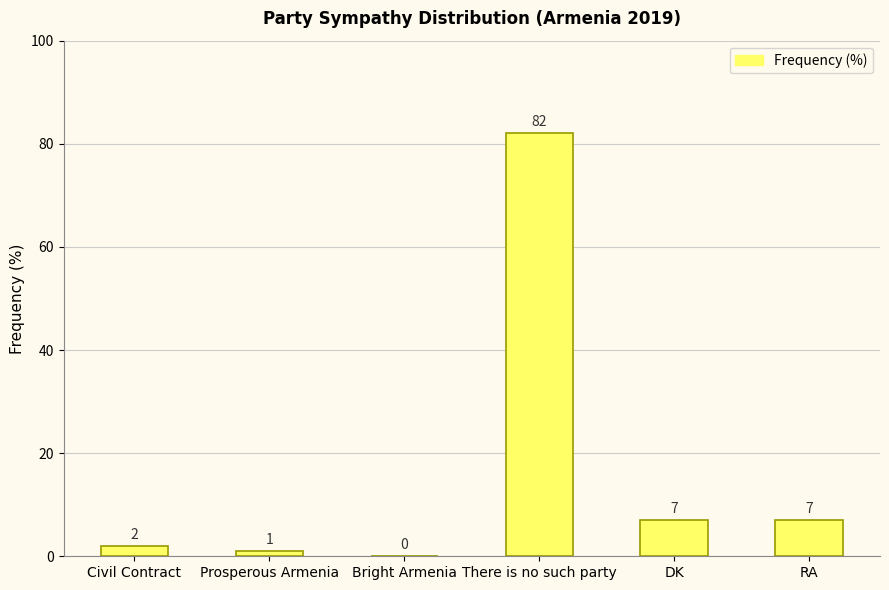

The value at Bright Armenia is -56. True or false?

False